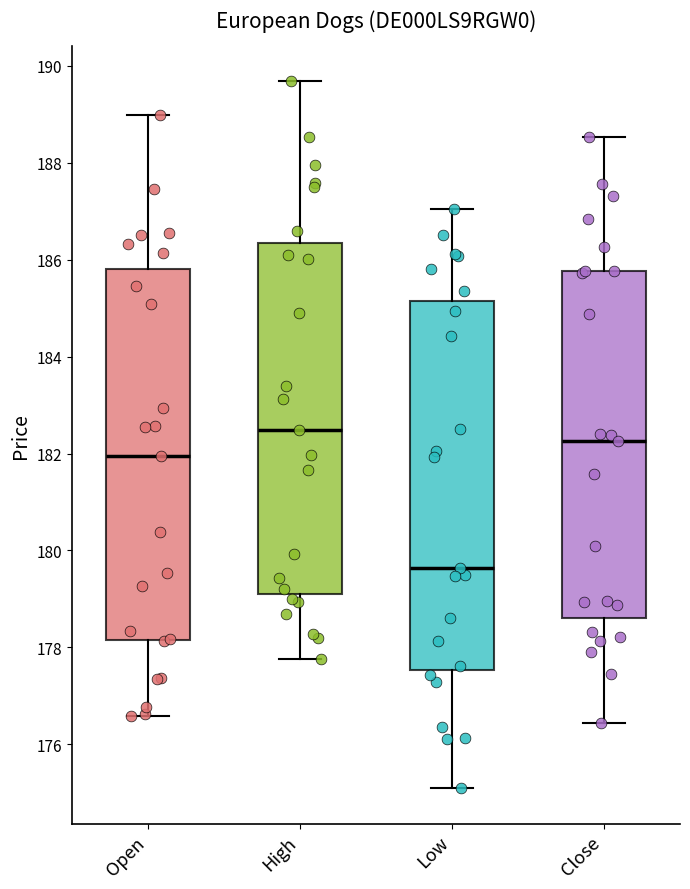

Which box has the highest median line?

High